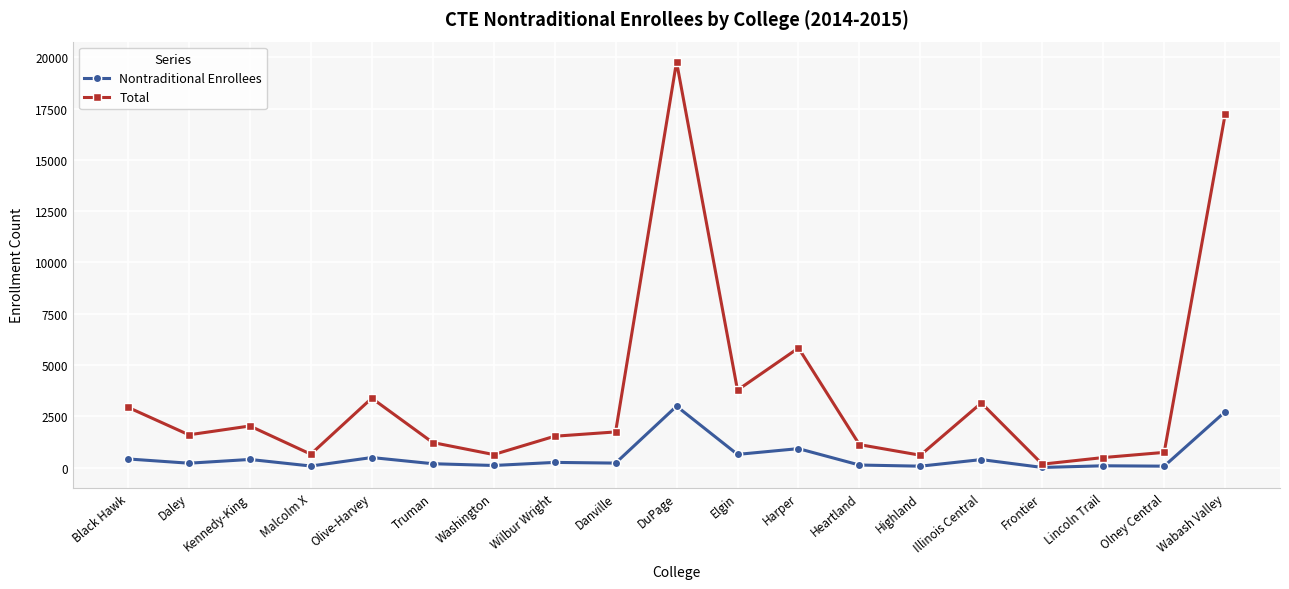

Which series has the largest range (max minus min)?

Total